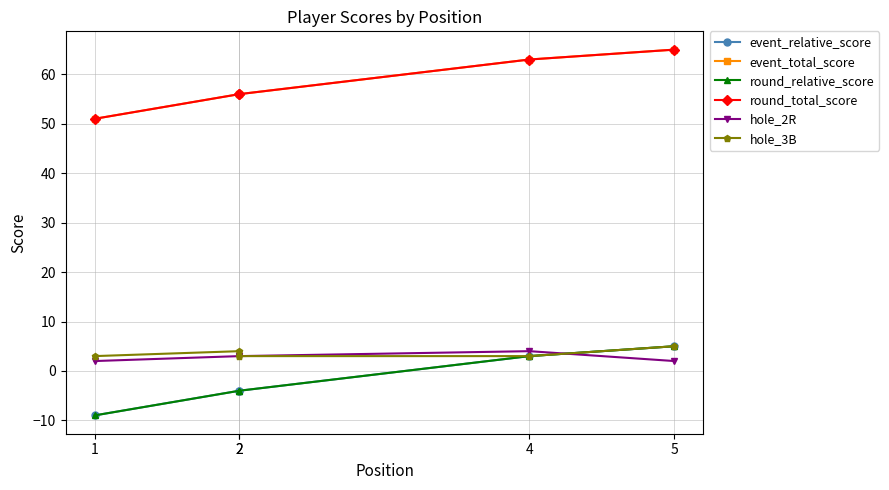

Between which two adjacent categories do hole_2R and hole_3B first intersect?

4 and 5